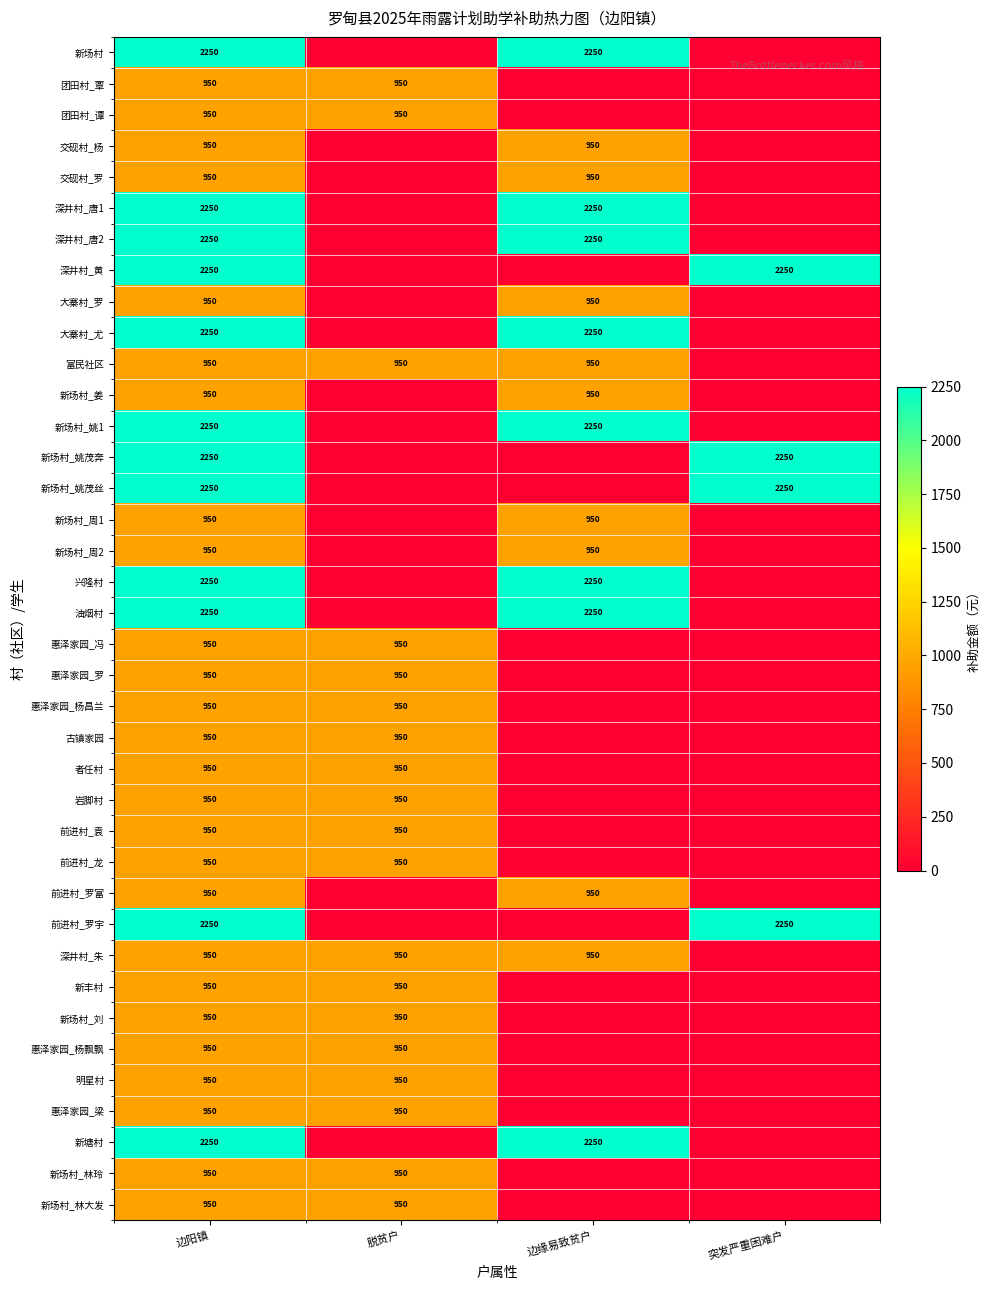

What is the difference between the highest and lowest values at 边阳镇?

1300